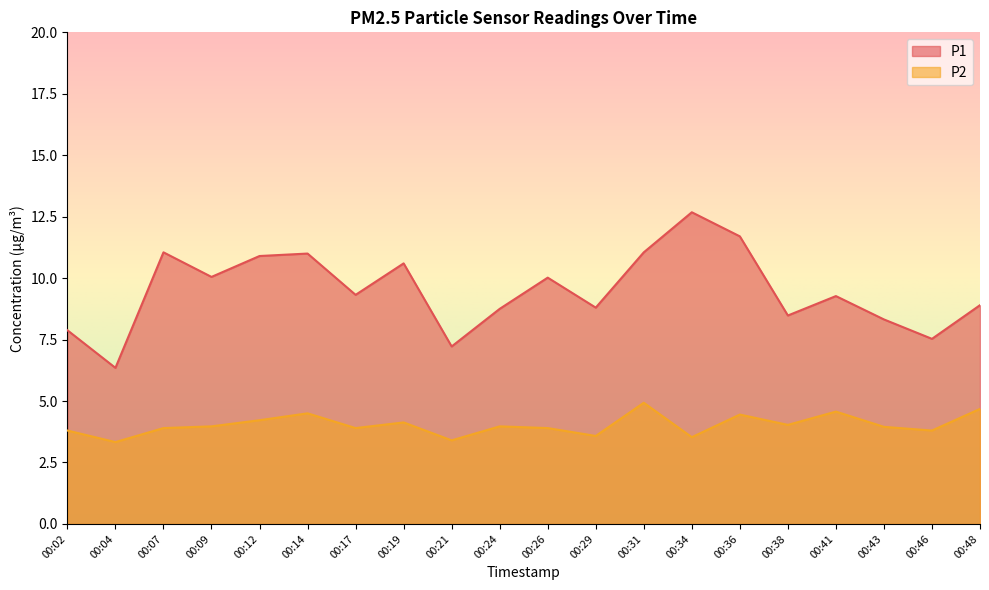

At which category does P2 reach its first local valley?

00:04